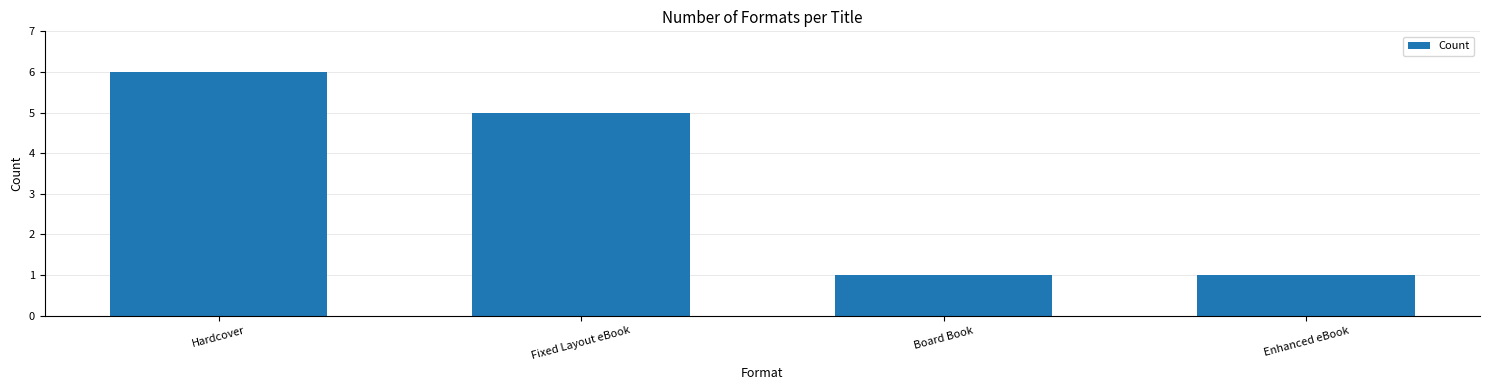

Approximately how many times larger is the value at Hardcover compared to Fixed Layout eBook?

1.2